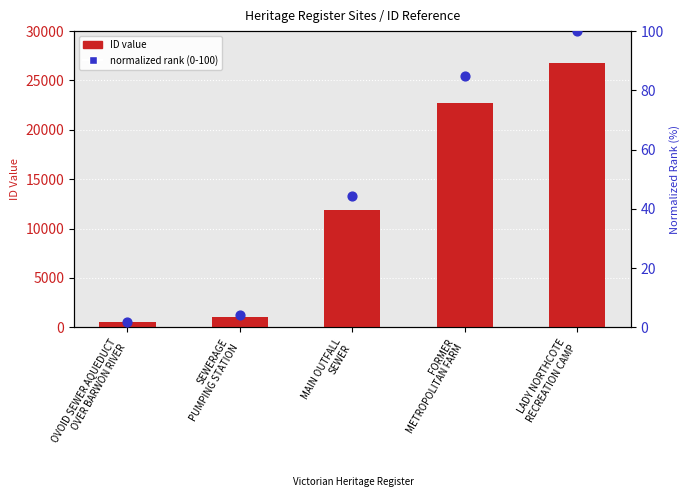

What are all the series names shown in the legend?

ID value, normalized rank (0-100)